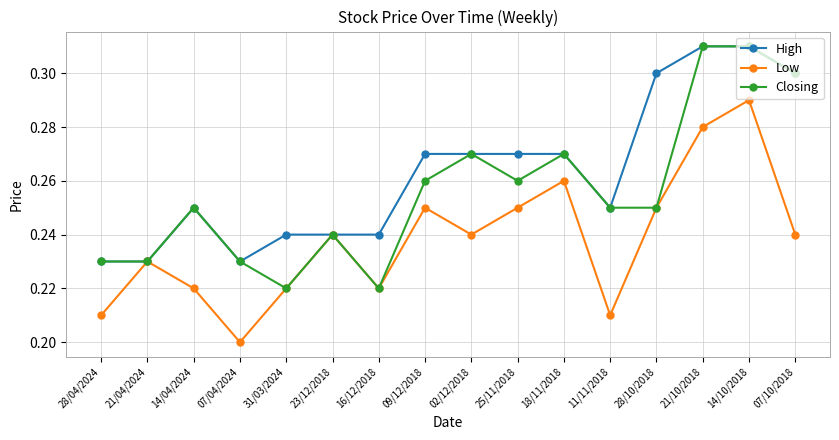

At how many categories does at least one series exceed 0?

16